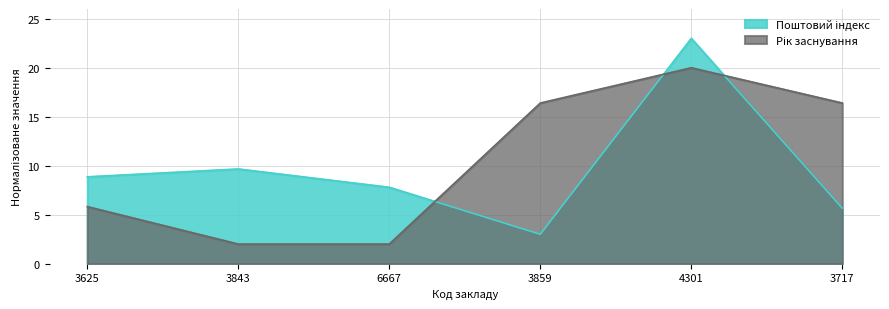

At which category is the sum across all series the highest?

4301